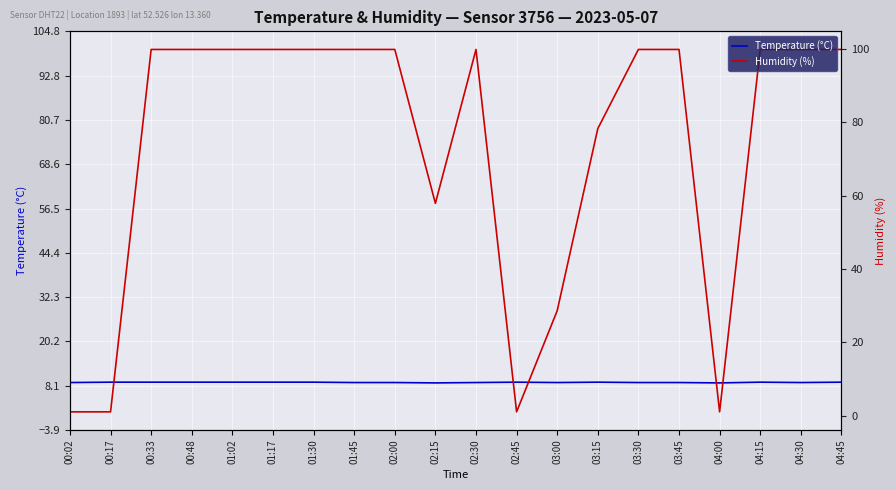

What are all the series names shown in the legend?

Temperature (°C), Humidity (%)